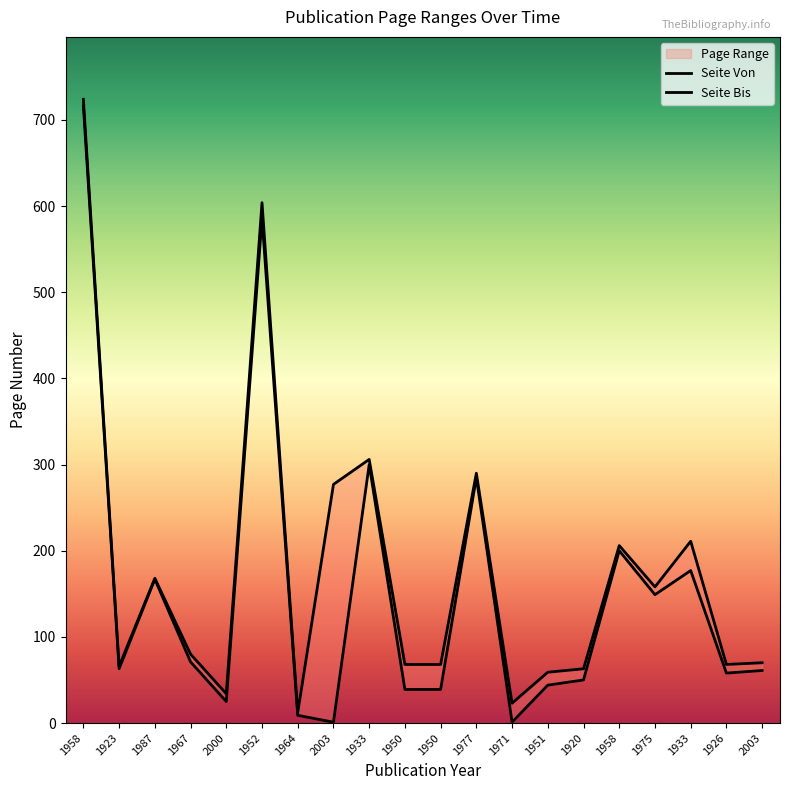

What is the difference between the maximum and second lowest values in the Seite Von series?

715